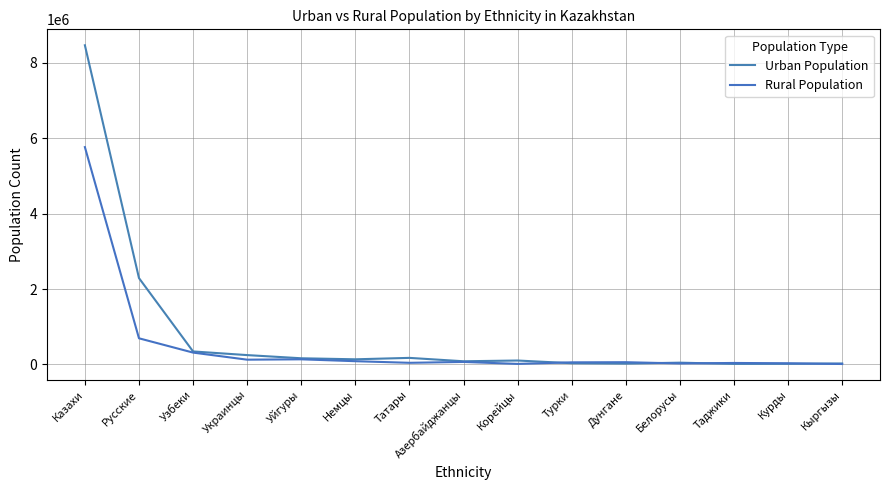

After their last crossing, which series has the higher values: Rural Population or Urban Population?

Urban Population